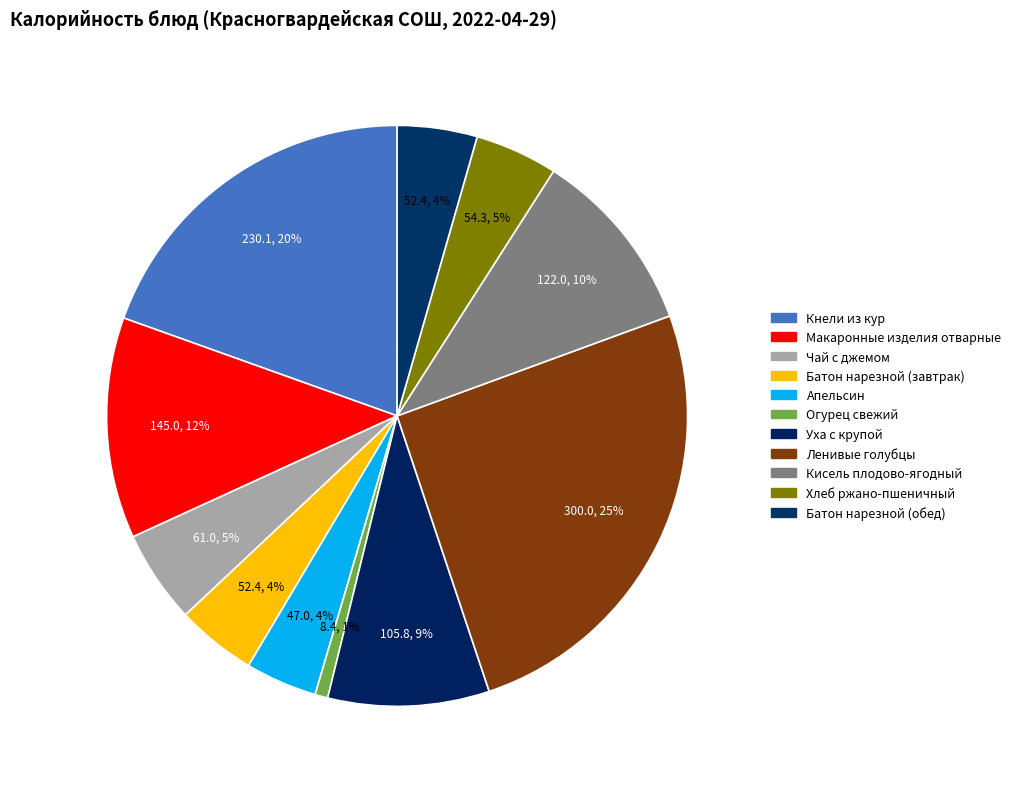

What is the largest slice in the pie chart?

Ленивые голубцы